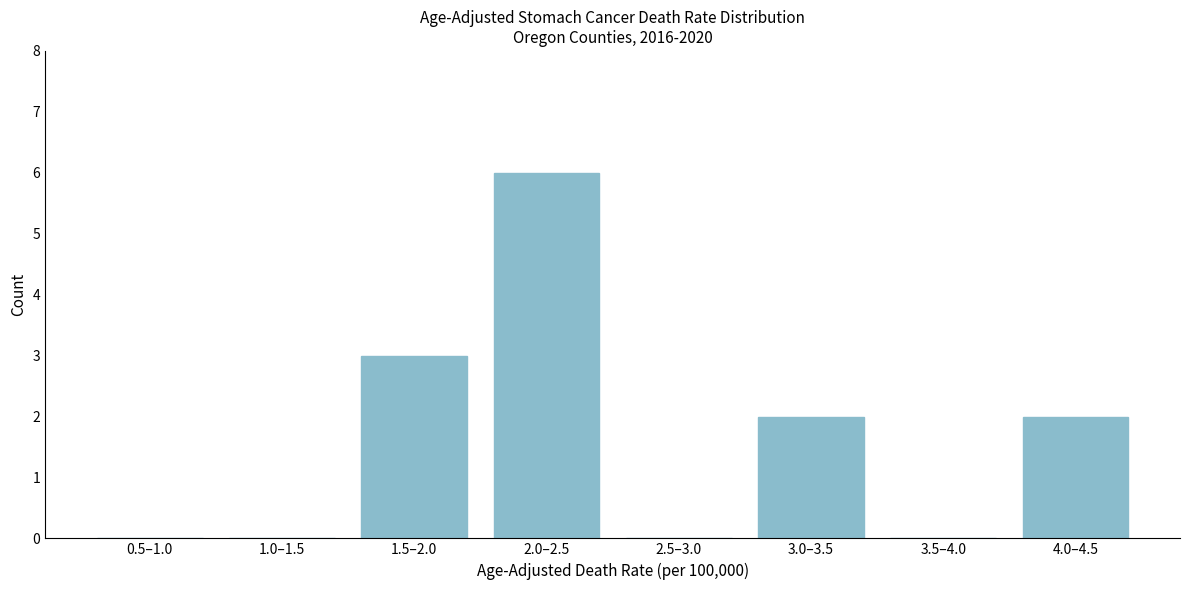

Reading left to right, list all the values displayed in this chart.

0.5–1.0=0	1.0–1.5=0	1.5–2.0=3	2.0–2.5=6	2.5–3.0=0	3.0–3.5=2	3.5–4.0=0	4.0–4.5=2